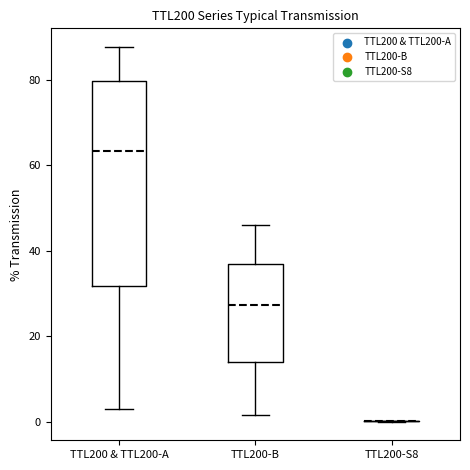

Reading left to right, transcribe this box plot: for each box, give where its median line is, the range the box spans, and where its two whiskers end, as read against the y-axis. The values are not printed on the chart, so give them approximately, as read against the axis.

TTL200 & TTL200-A: median 64, box 32 to 80, whiskers 2 to 88
TTL200-B: median 28, box 14 to 36, whiskers 2 to 46
TTL200-S8: box collapsed to a line at 0, whiskers 0 to 0